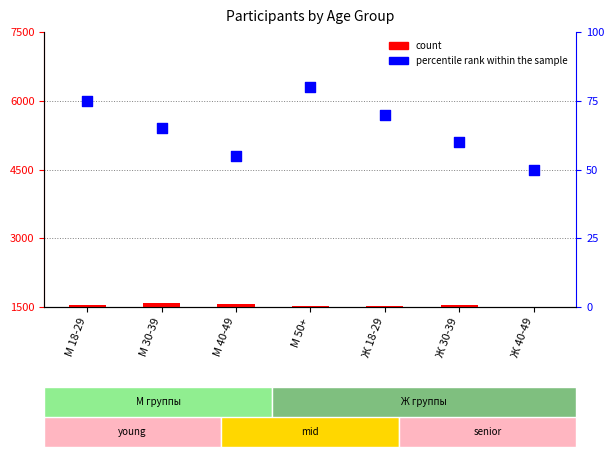

What are all the series names shown in the legend?

count, percentile rank within the sample